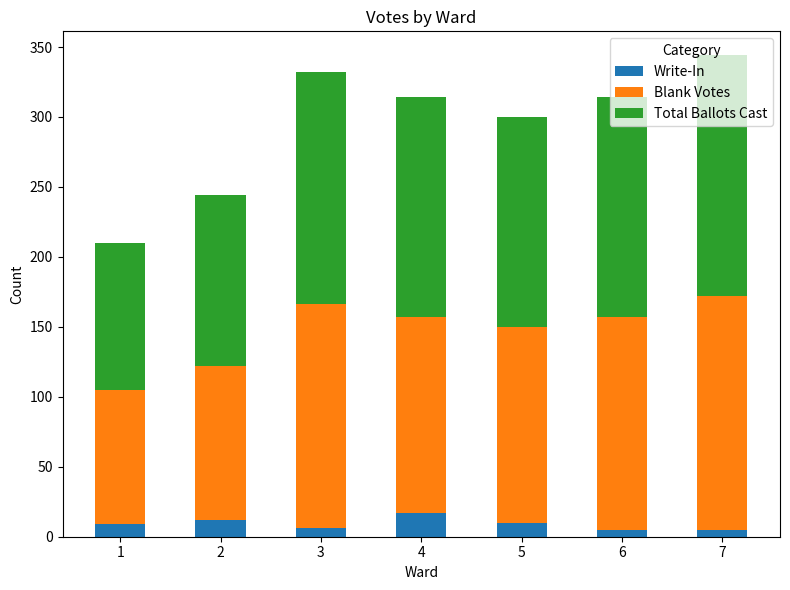

What is the average value of the Write-In series?

9